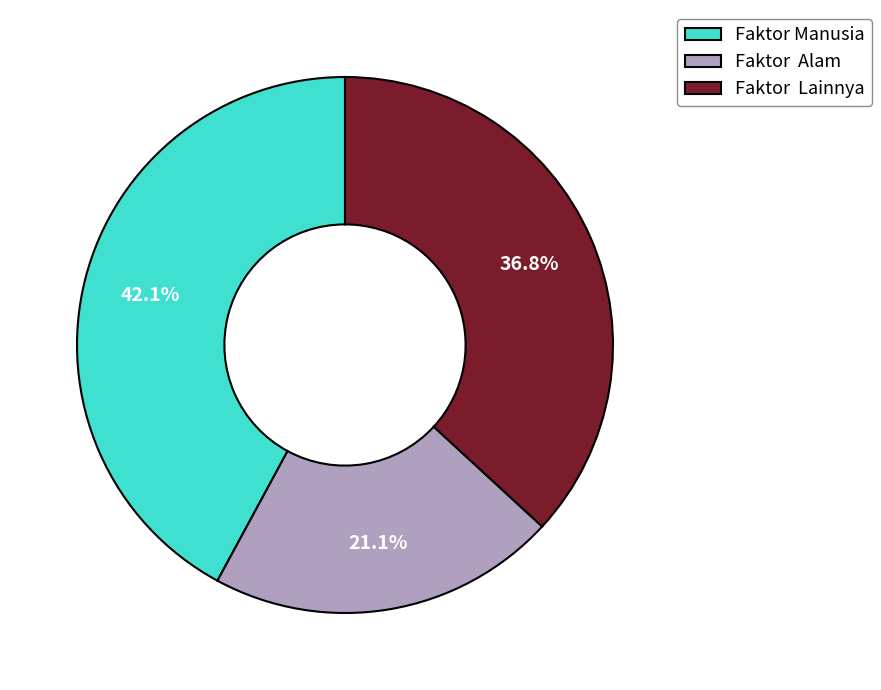

What percentage is NOT represented by Faktor Lainnya?

63.2%